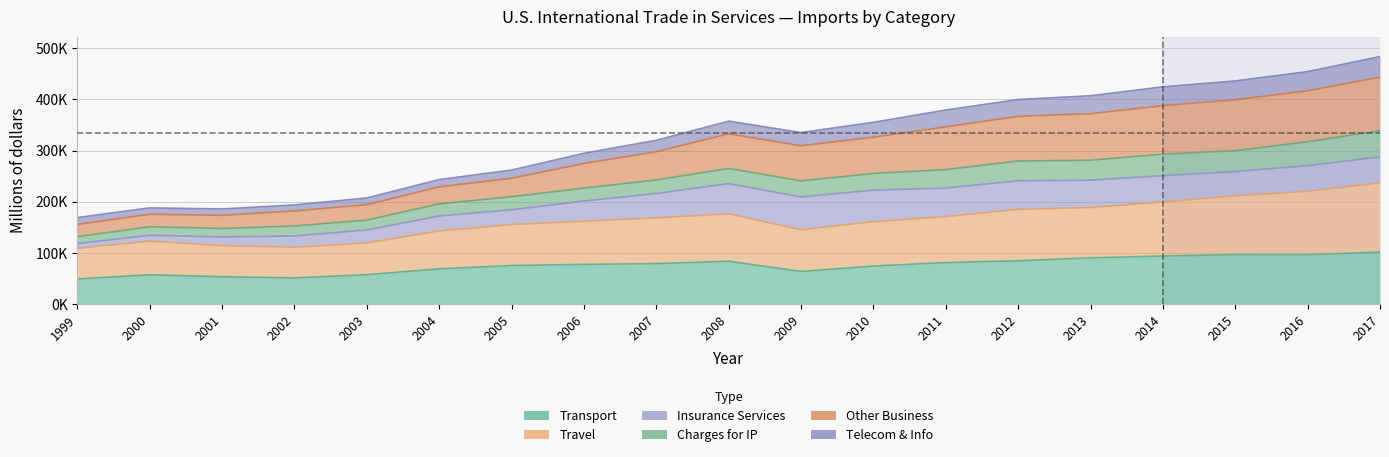

Does the chart display data point markers on the line(s)?

No